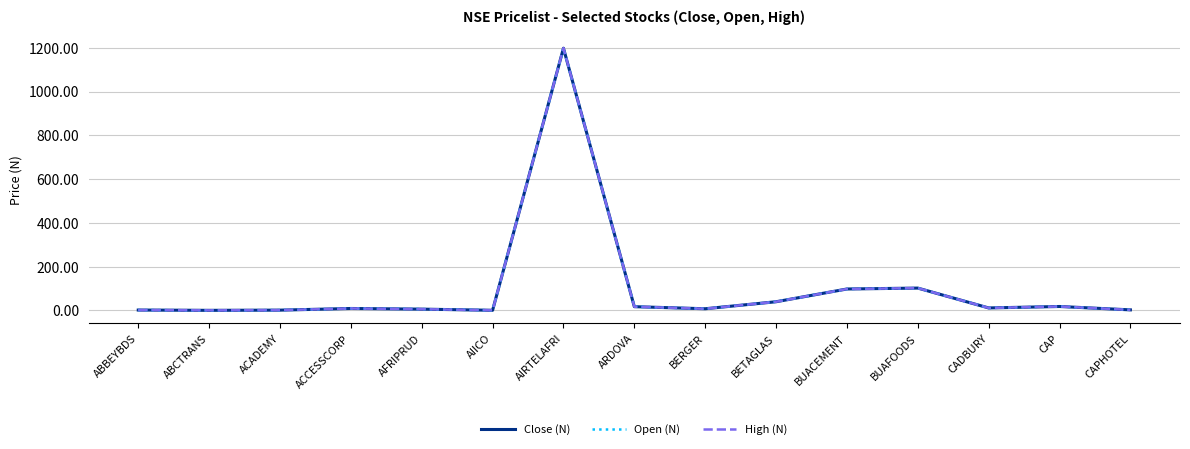

The value of Close (N) at BERGER is 7.6. True or false?

True